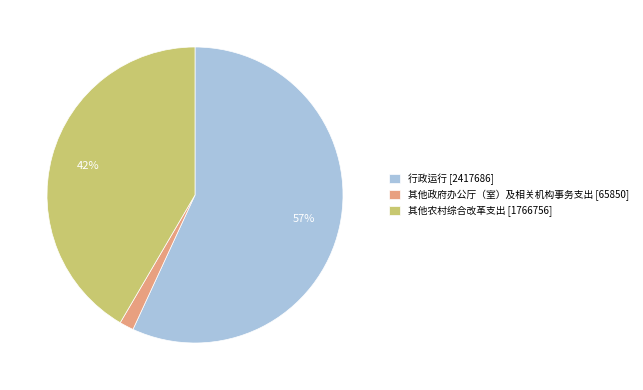

Rank the categories by value from lowest to highest.

其他政府办公厅（室）及相关机构事务支出 [65850], 其他农村综合改革支出 [1766756], 行政运行 [2417686]